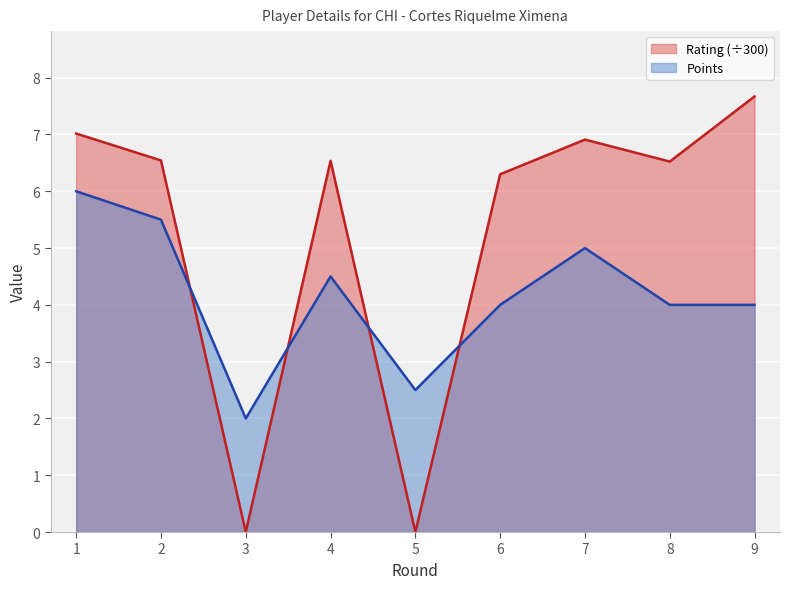

The value of Rating at 6 is 6.3. True or false?

True